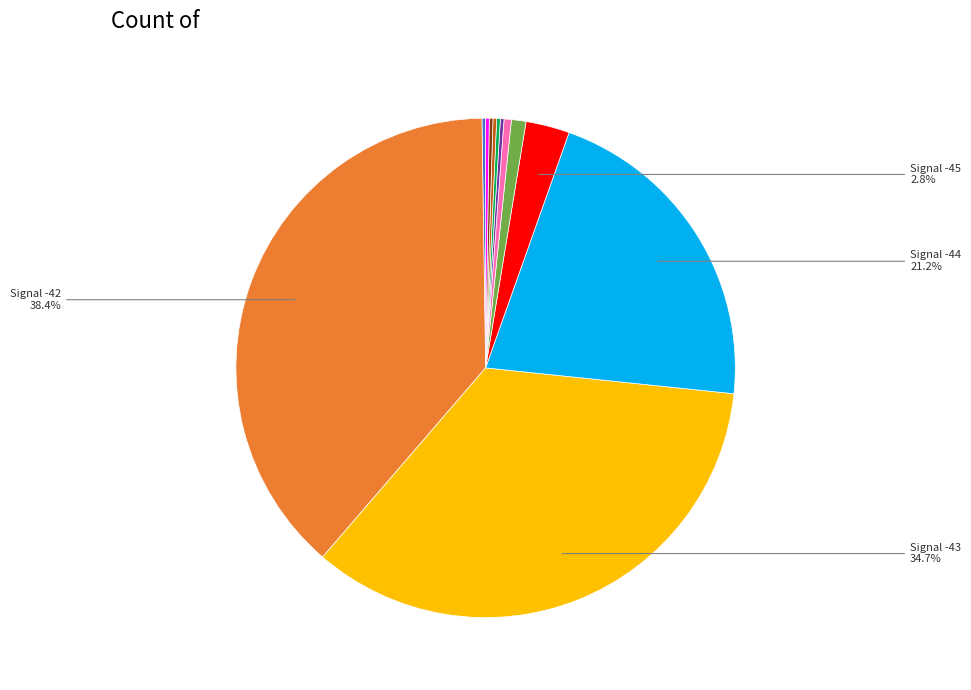

Is there any slice that represents more than half of the pie?

No